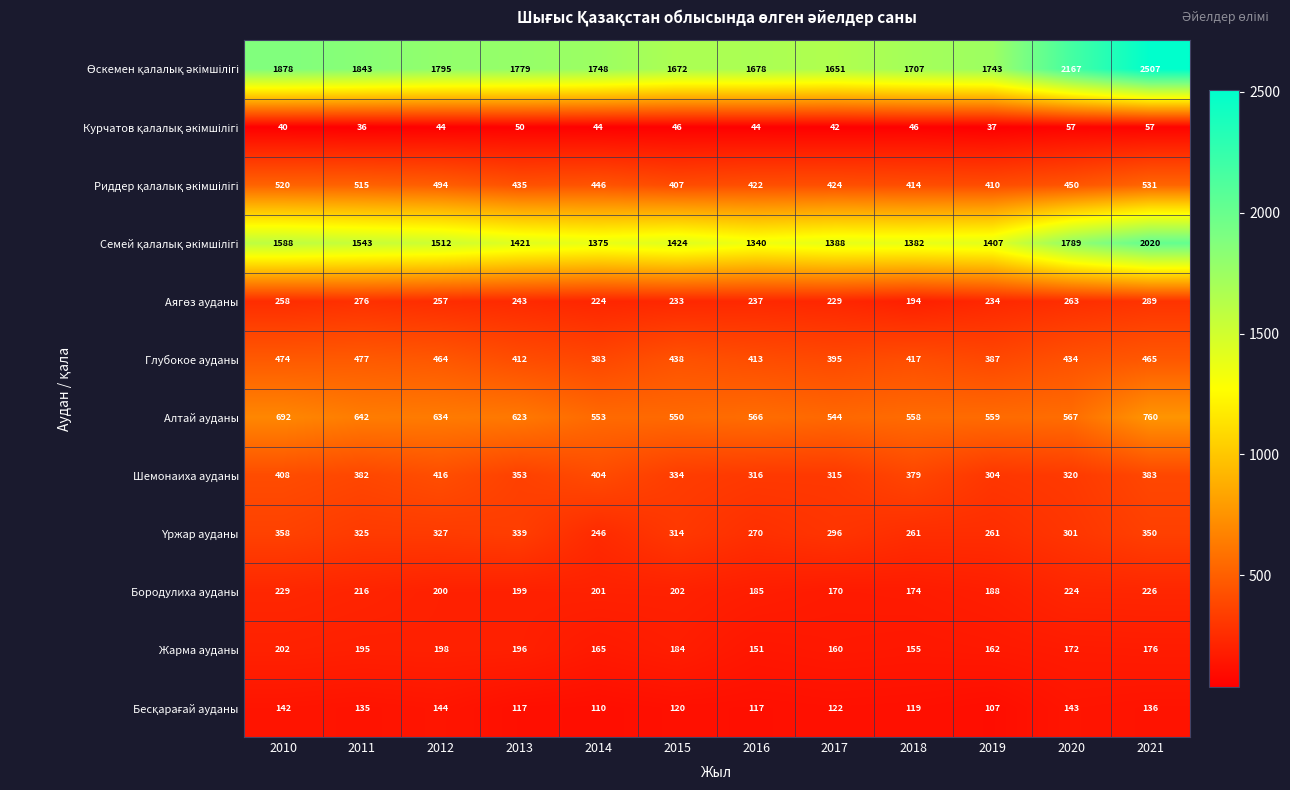

What is the total value across all series at 2020?

6887